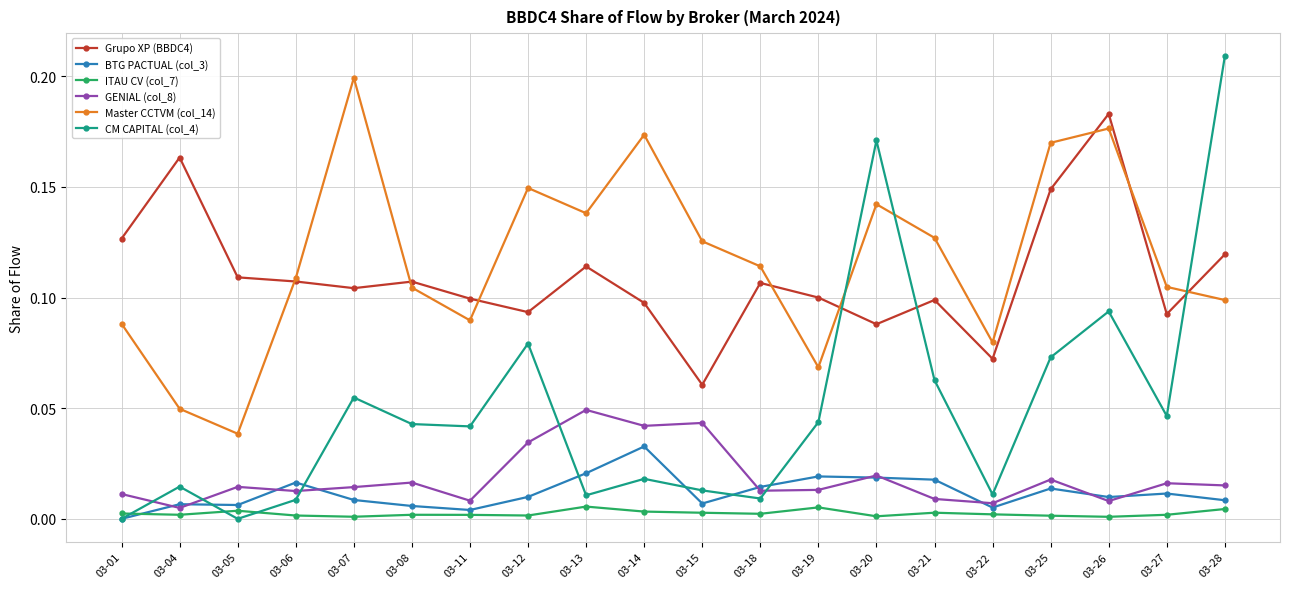

Rank the series at 03-21 from highest to lowest value.

Master CCTVM (col_14), Grupo XP (BBDC4), CM CAPITAL (col_4), BTG PACTUAL (col_3), GENIAL (col_8), ITAU CV (col_7)